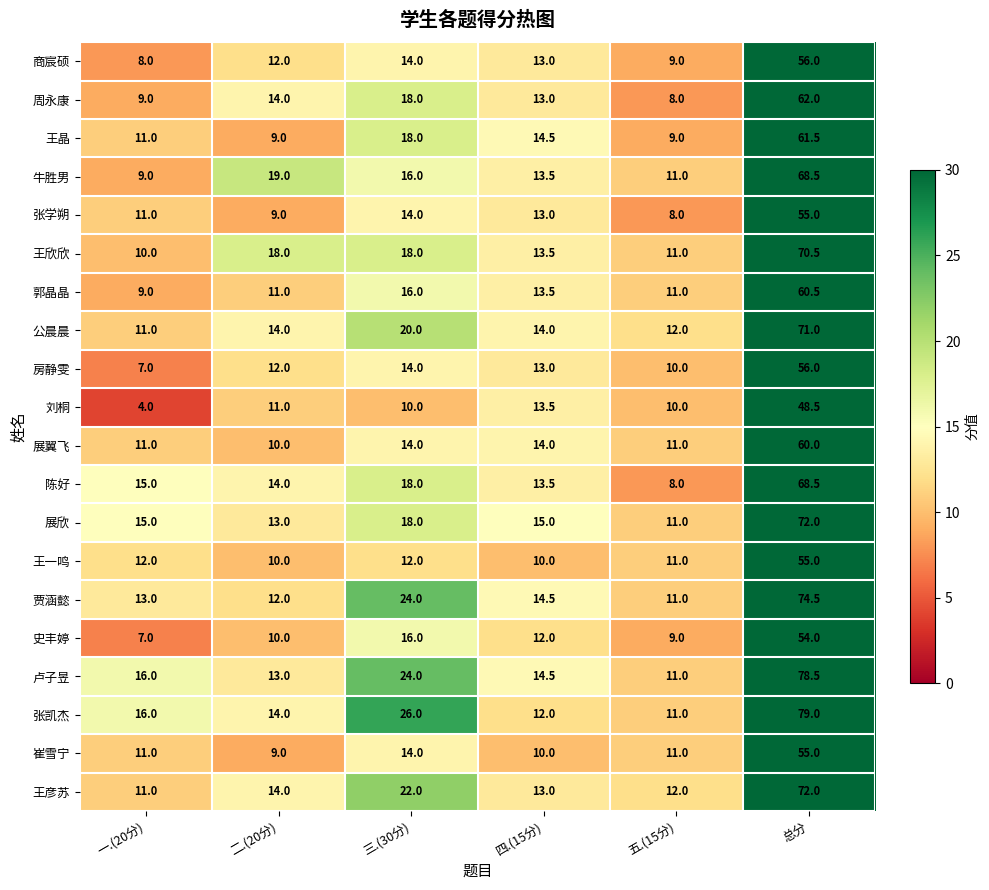

At which label does 贾涵懿 first exceed 14?

三.(30分)